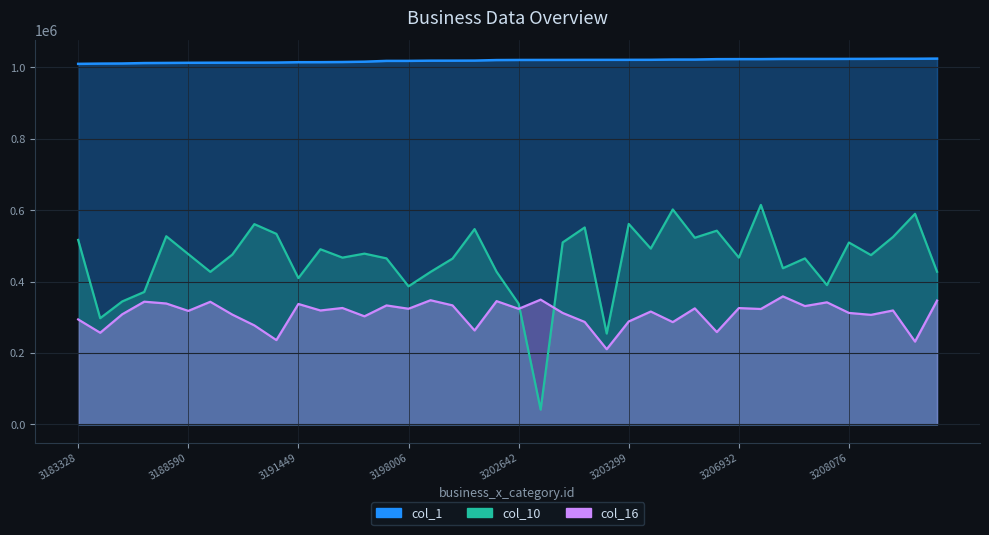

True or false: col_10 and business_x_category.id cross at least once.

False